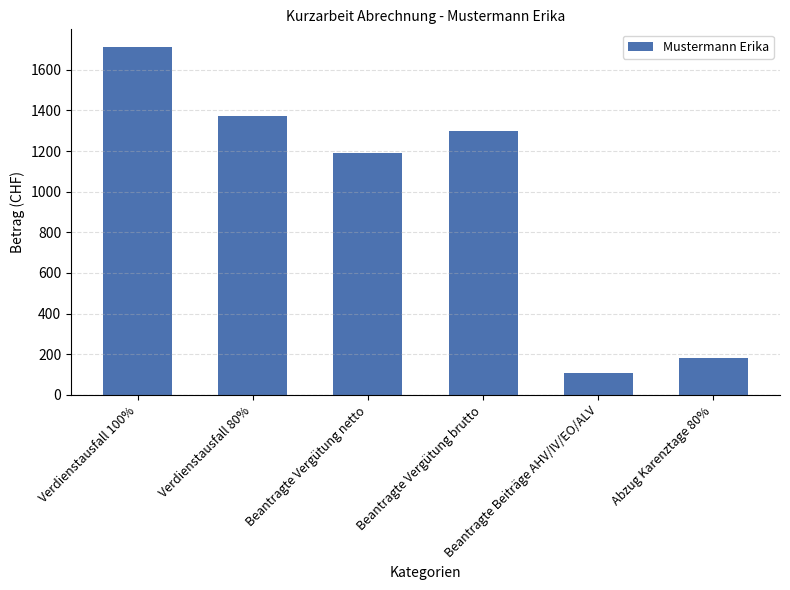

List the labels in order of value, smallest first.

Beantragte Beiträge AHV/IV/EO/ALV, Abzug Karenztage 80%, Beantragte Vergütung netto, Beantragte Vergütung brutto, Verdienstausfall 80%, Verdienstausfall 100%